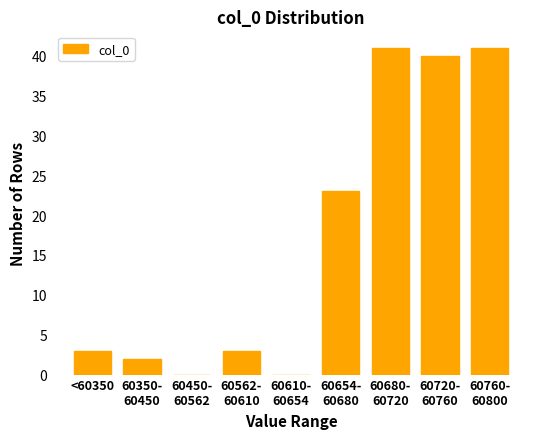

What is the sum of all values?

153